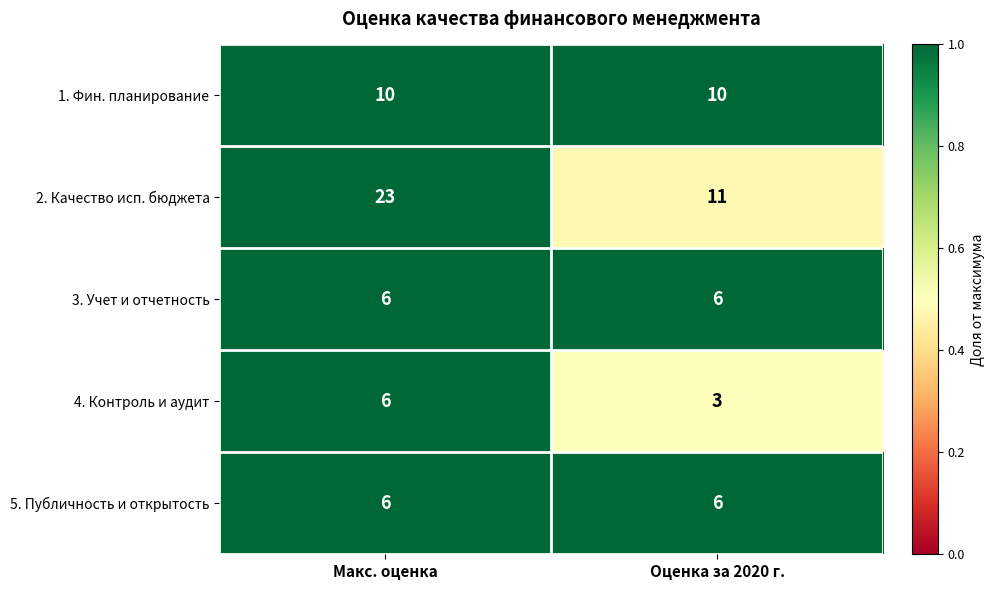

Reading right to left, extract all data points from this chart.

1. Фин. планирование: Оценка за 2020 г.=10	Макс. оценка=10
2. Качество исп. бюджета: Оценка за 2020 г.=11	Макс. оценка=23
3. Учет и отчетность: Оценка за 2020 г.=6	Макс. оценка=6
4. Контроль и аудит: Оценка за 2020 г.=3	Макс. оценка=6
5. Публичность и открытость: Оценка за 2020 г.=6	Макс. оценка=6